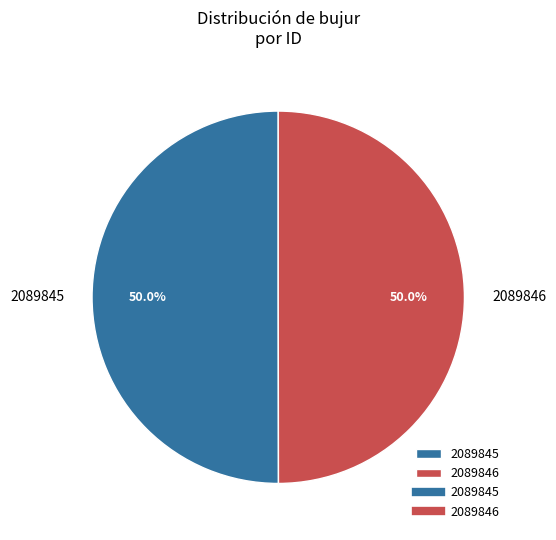

What portion of the pie excludes 2089846?

50.0%